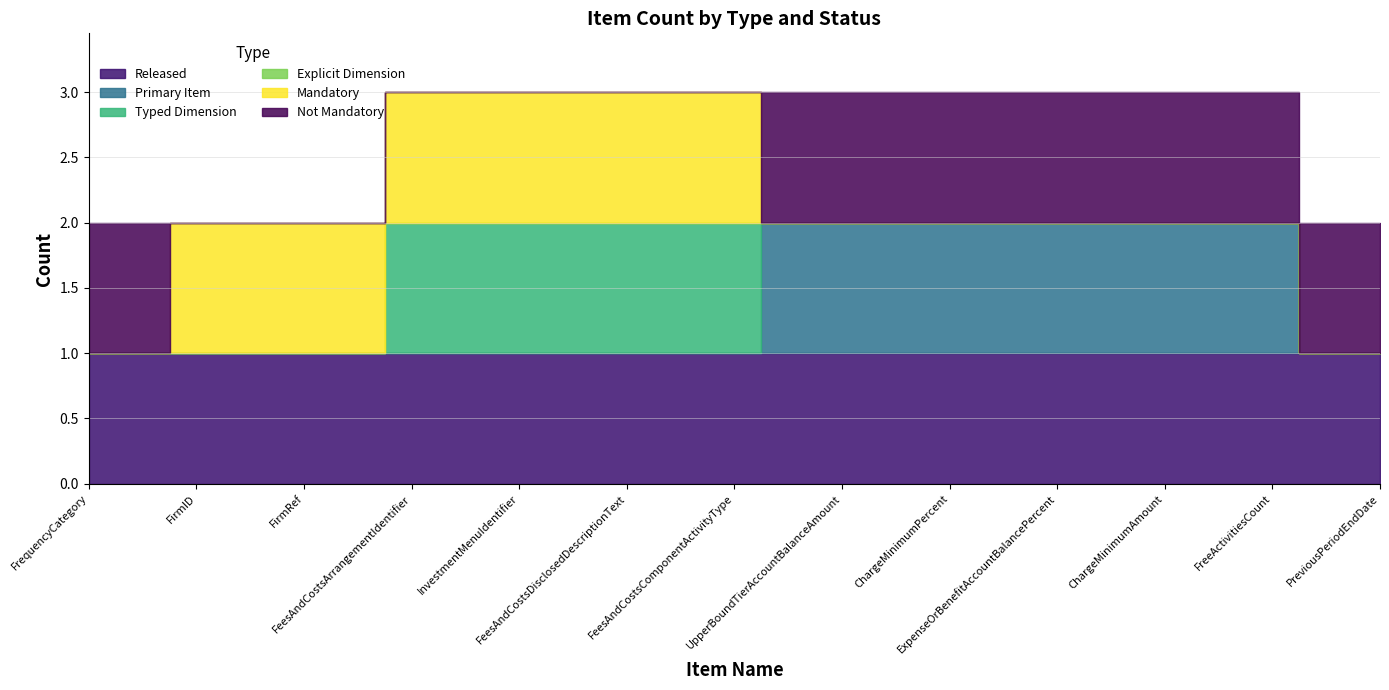

At which category does the chart reach its minimum across all series?

FrequencyCategory